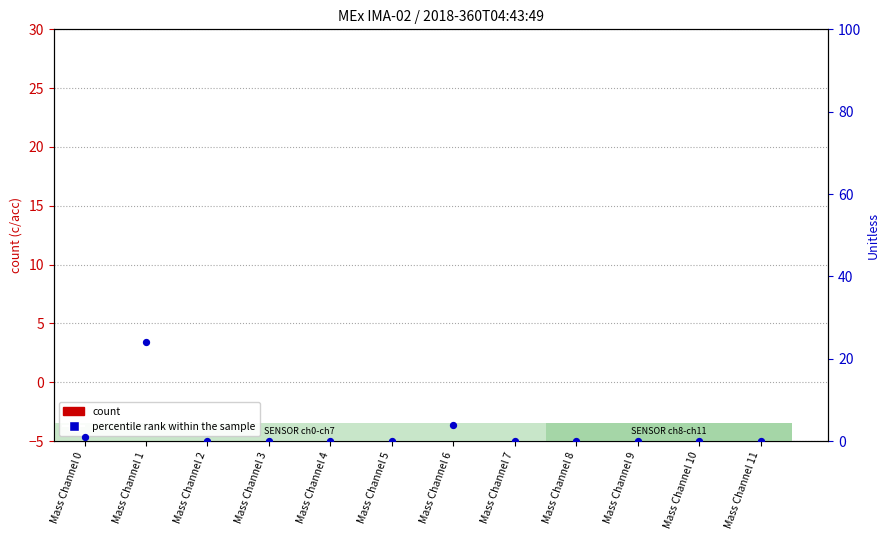

At how many categories does at least one series exceed 3?

2